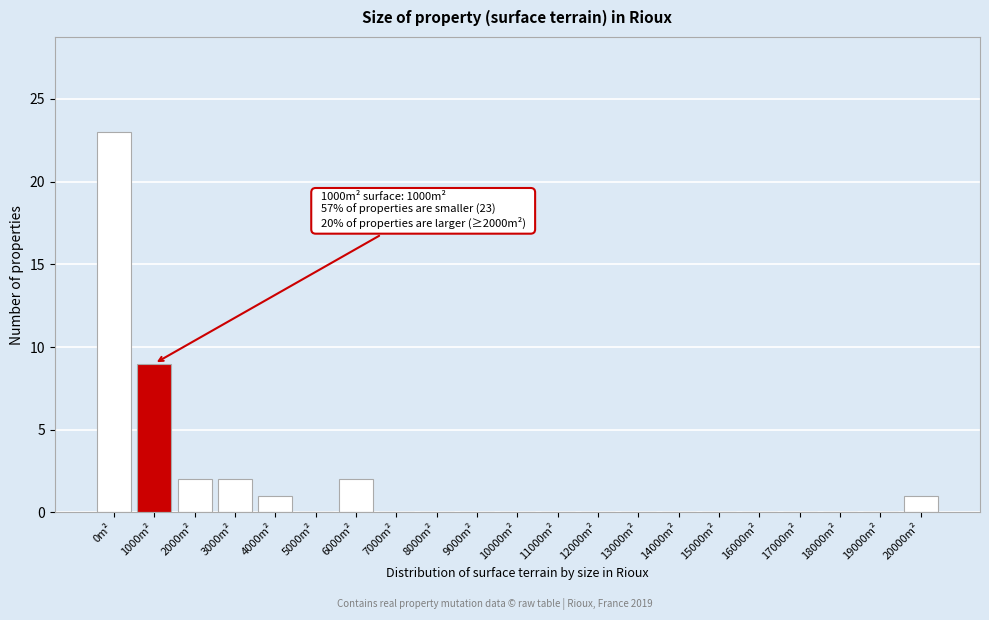

Reading left to right, transcribe all the data shown in this chart.

0m²=23	1000m²=9	2000m²=2	3000m²=2	4000m²=1	5000m²=0	6000m²=2	7000m²=0	8000m²=0	9000m²=0	10000m²=0	11000m²=0	12000m²=0	13000m²=0	14000m²=0	15000m²=0	16000m²=0	17000m²=0	18000m²=0	19000m²=0	20000m²=1